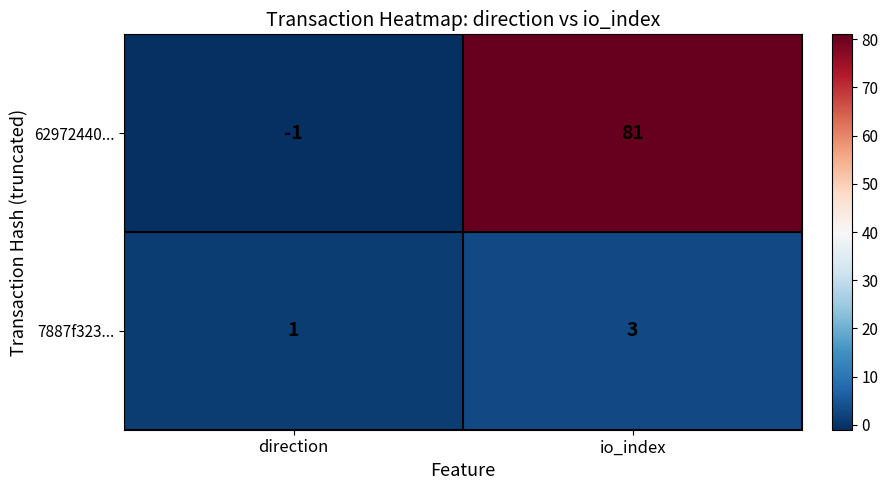

What is the difference between the highest and lowest values at io_index?

78